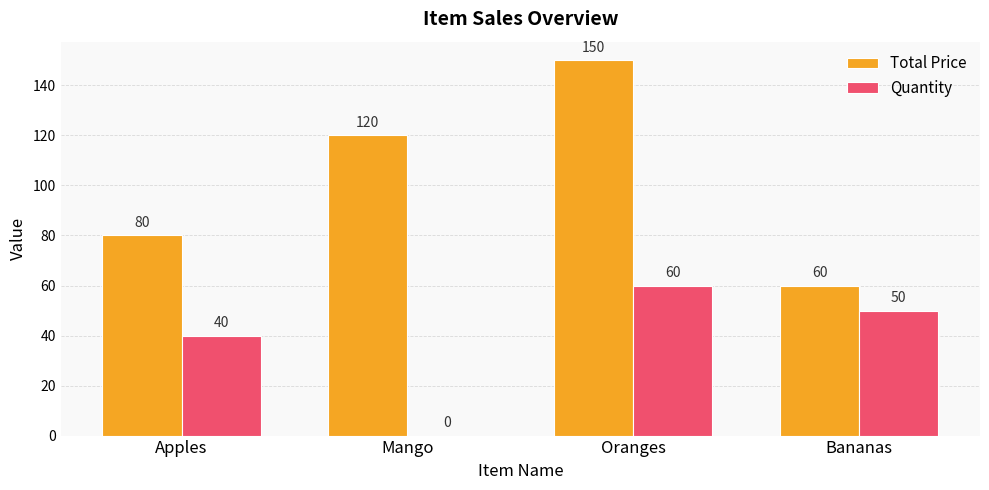

How many groups of bars are there?

4